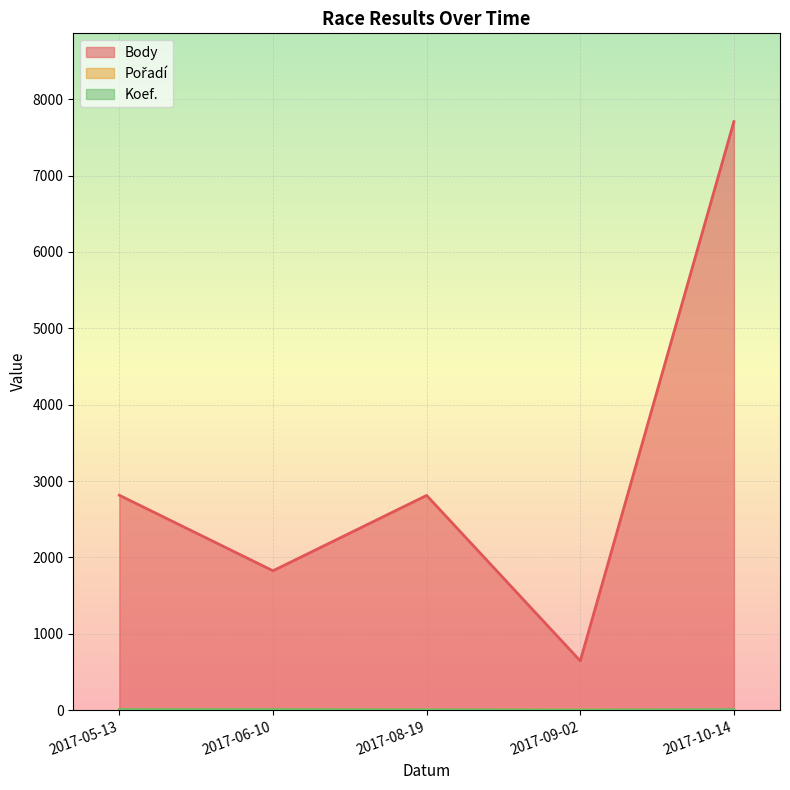

Rank the series at 2017-06-10 from lowest to highest value.

Koef., Pořadí, Body